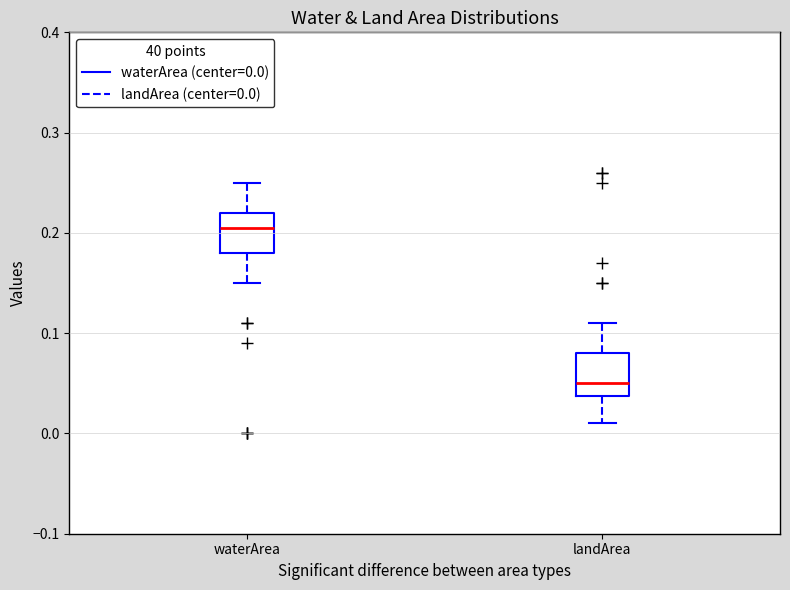

Where does the upper whisker of the box for landArea end on the y-axis? The values are not printed on the chart, so give them approximately, as read against the axis.

0.11